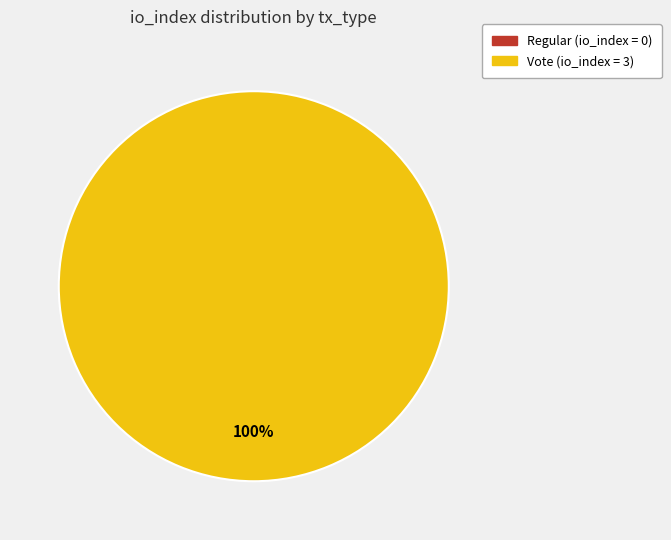

Combined, what portion of the pie is Vote and Regular?

100.0%